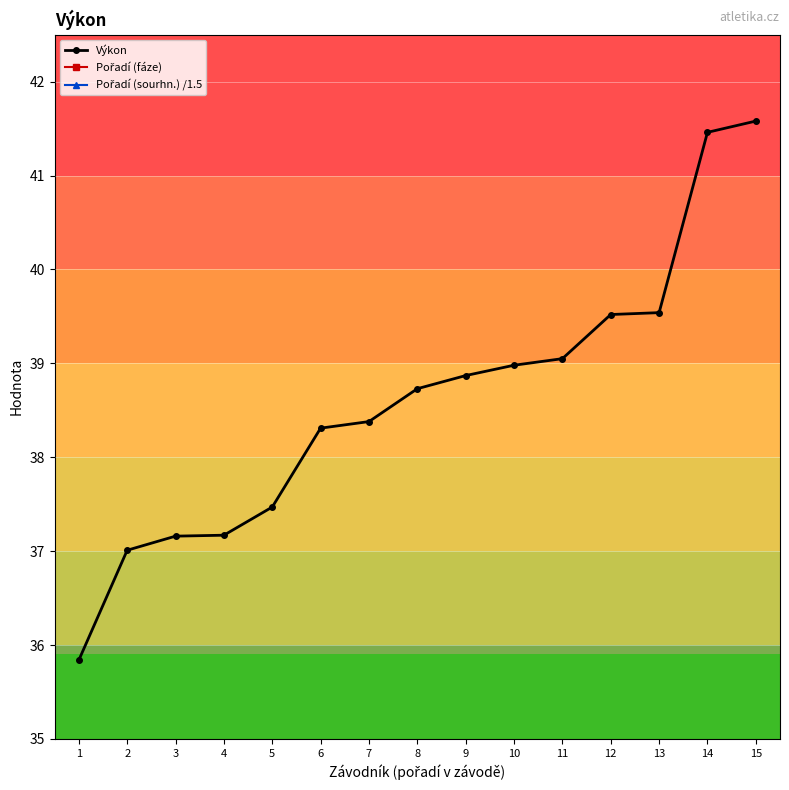

Reading right to left, list all the values displayed in this chart.

Výkon: 15=41.6	14=41.5	13=39.5	12=39.5	11=39.0	10=39.0	9=38.9	8=38.7	7=38.4	6=38.3	5=37.5	4=37.2	3=37.2	2=37.0	1=35.8
Pořadí (fáze): 15=5.0	14=4.0	13=5.0	12=3.0	11=2.0	10=1.0	9=5.0	8=4.0	7=3.0	6=2.0	5=4.0	4=1.0	3=3.0	2=2.0	1=1.0
Pořadí (sourhn.) /1.5: 15=10.0	14=9.3	13=8.7	12=8.0	11=7.3	10=6.7	9=6.0	8=5.3	7=4.7	6=4.0	5=3.3	4=2.7	3=2.0	2=1.3	1=0.7